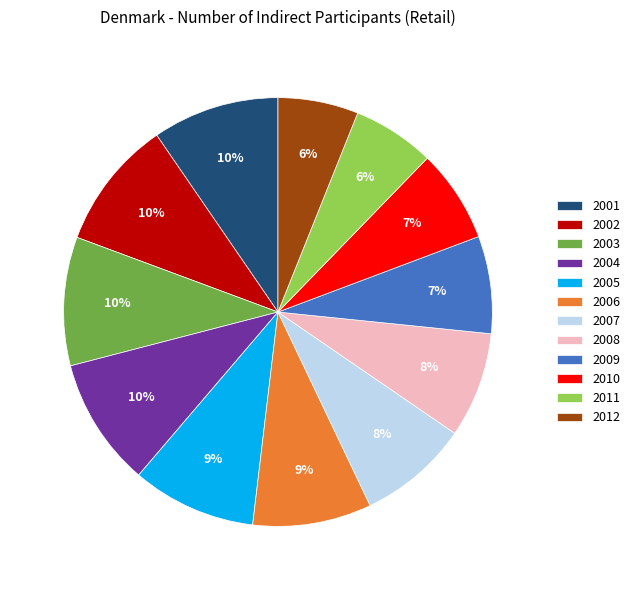

Is it true that 2002 is 2% of the pie?

False